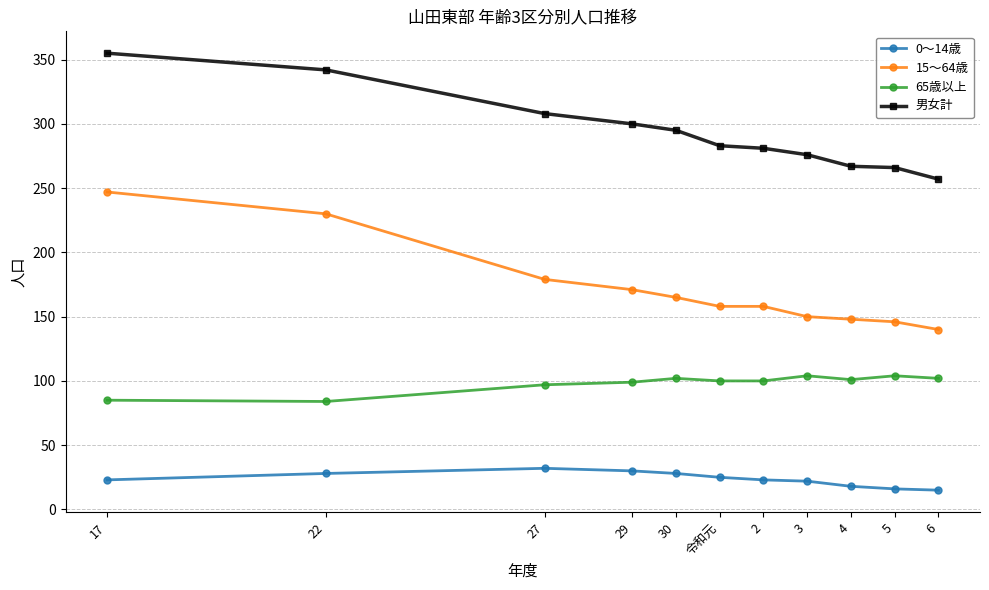

At 2, list the series in order from smallest to largest.

0～14歳, 65歳以上, 15～64歳, 男女計